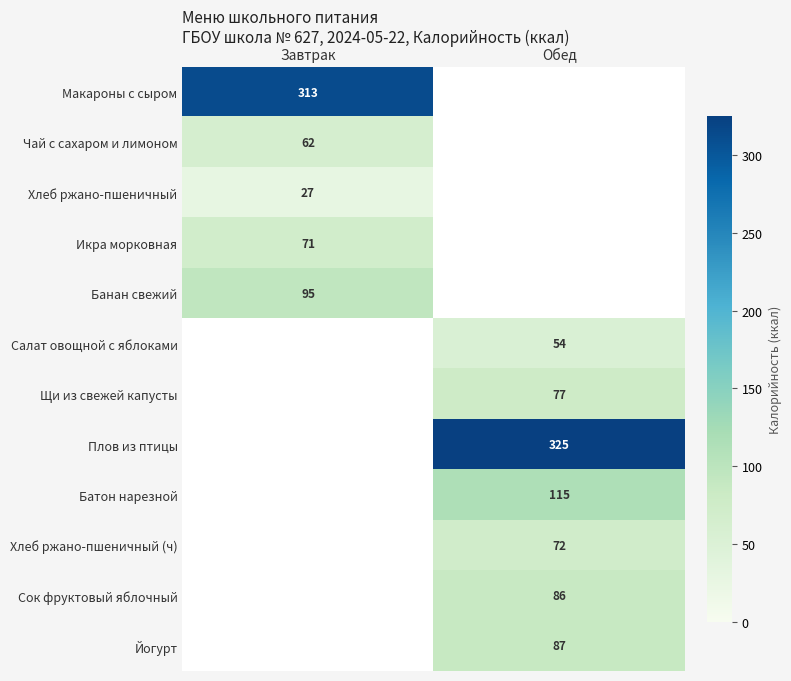

The Салат овощной с яблоками series shows 19.2 at Обед. True or false?

False